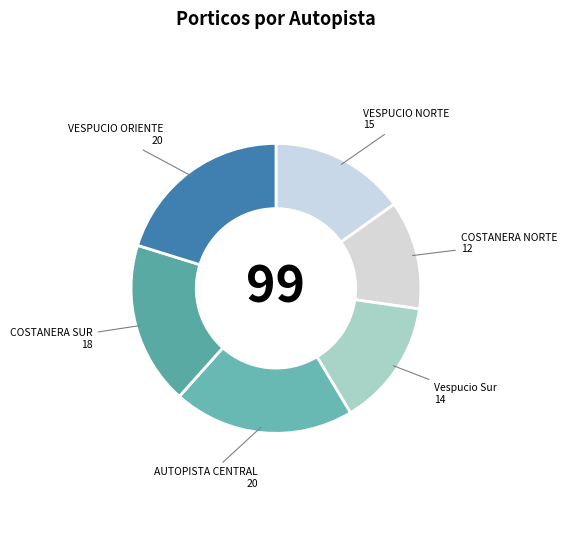

How many segments does this pie chart have?

6